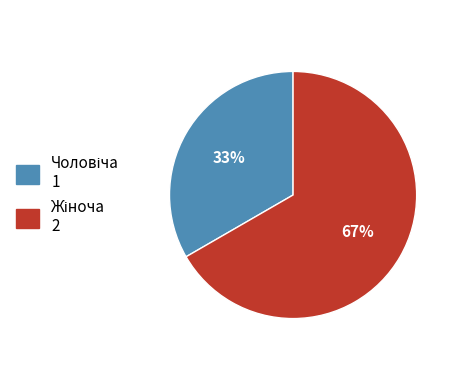

To the nearest percent, what is the average slice percentage?

50%